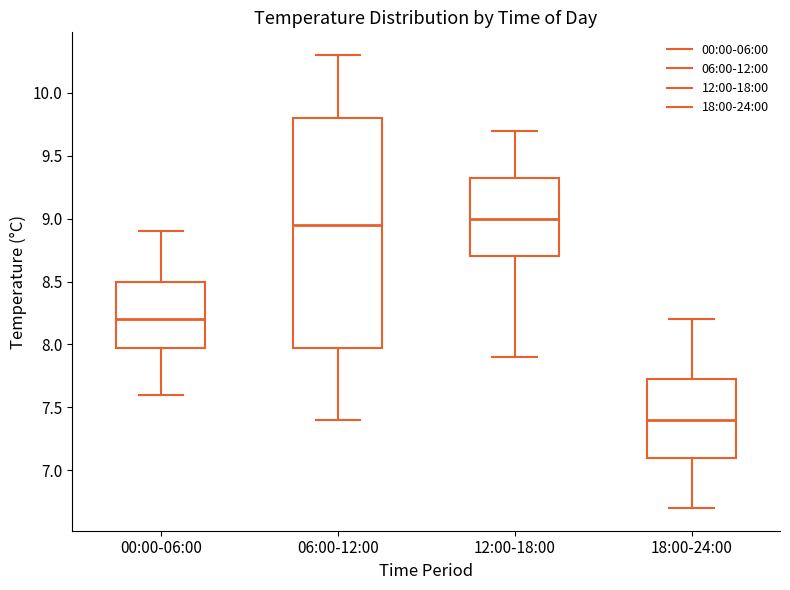

Where does the median line of the box for 06:00-12:00 sit on the y-axis? The values are not printed on the chart, so give them approximately, as read against the axis.

8.95